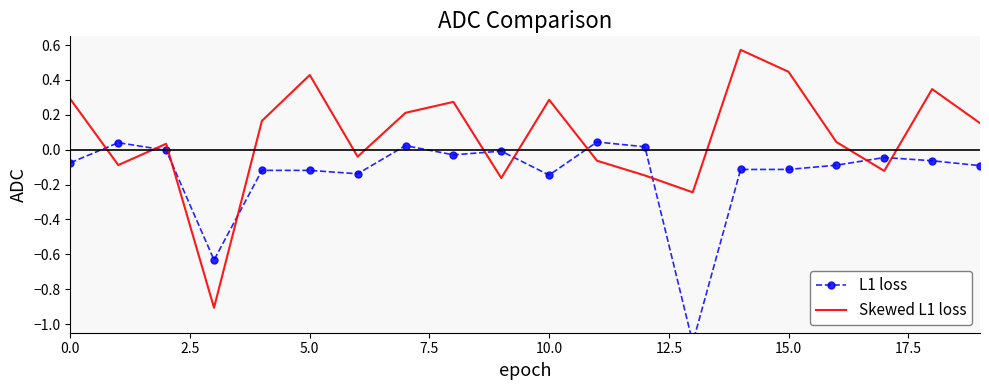

Between 17.5 and 14, which series saw the biggest shift?

Skewed L1 loss